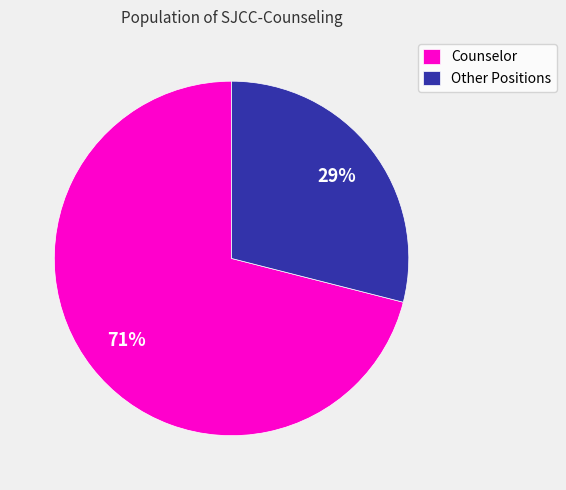

Is there a majority slice in this chart?

Yes